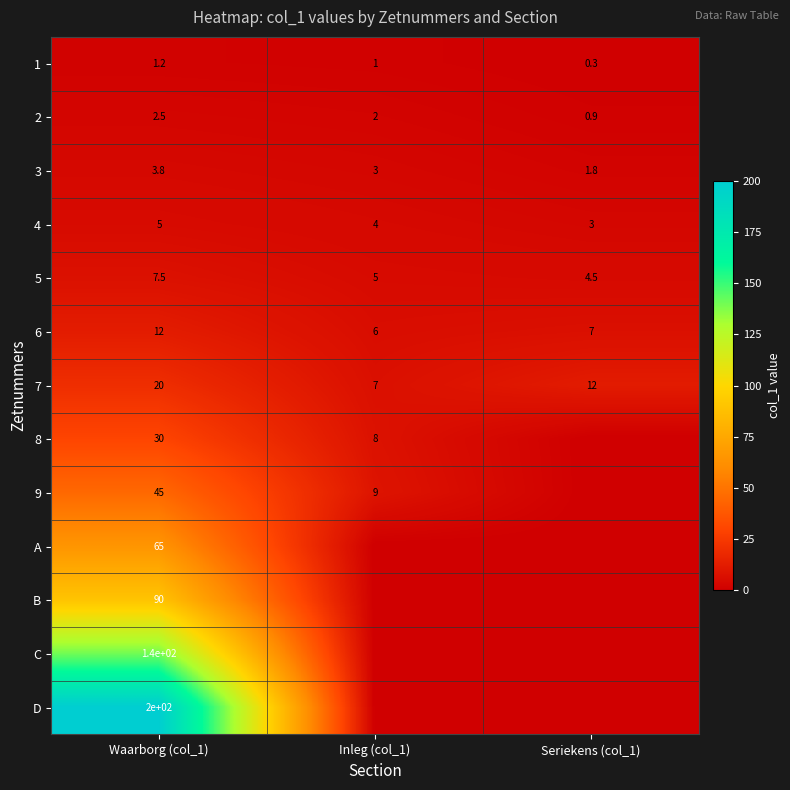

True or false: 1 has a value of 1.0 at Inleg (col_1).

True